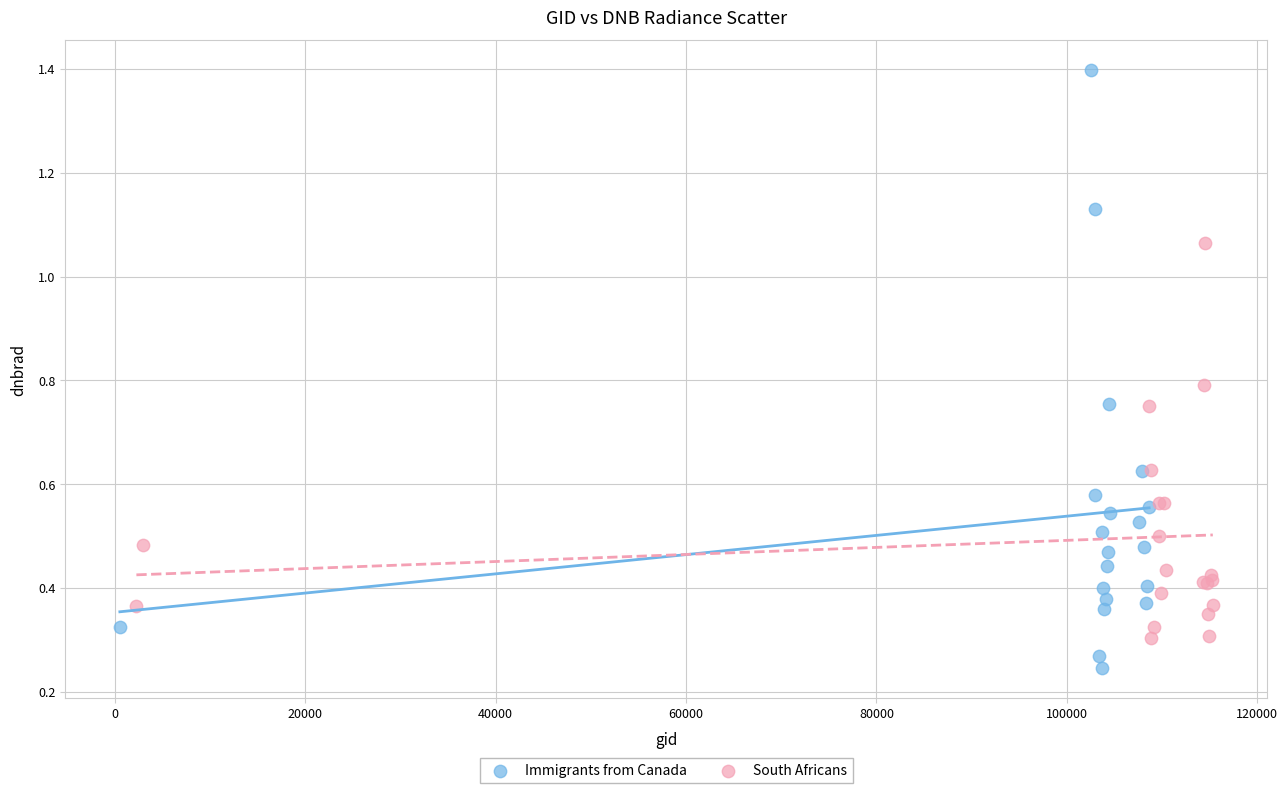

Which series reaches the minimum Y coordinate?

Immigrants from Canada